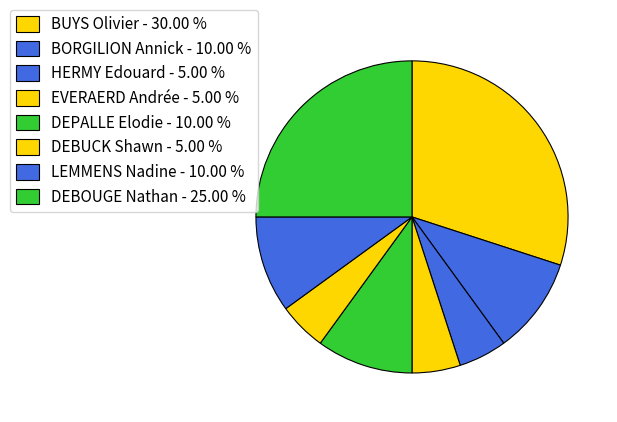

How many slices are in this pie chart?

8